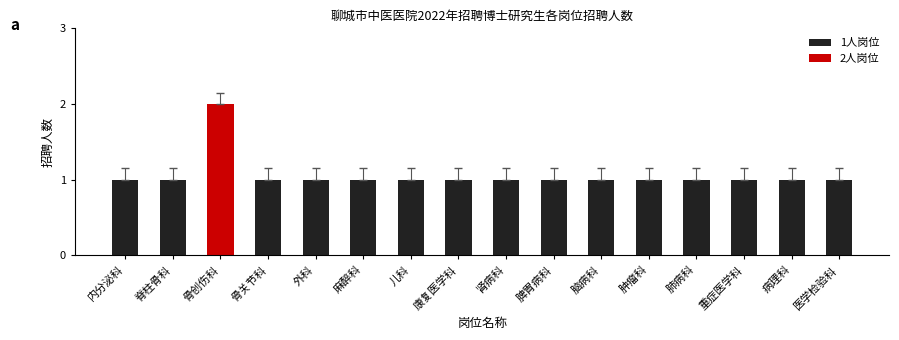

What is the ratio of the value at 脑病科 to the value at 重症医学科?

1.0